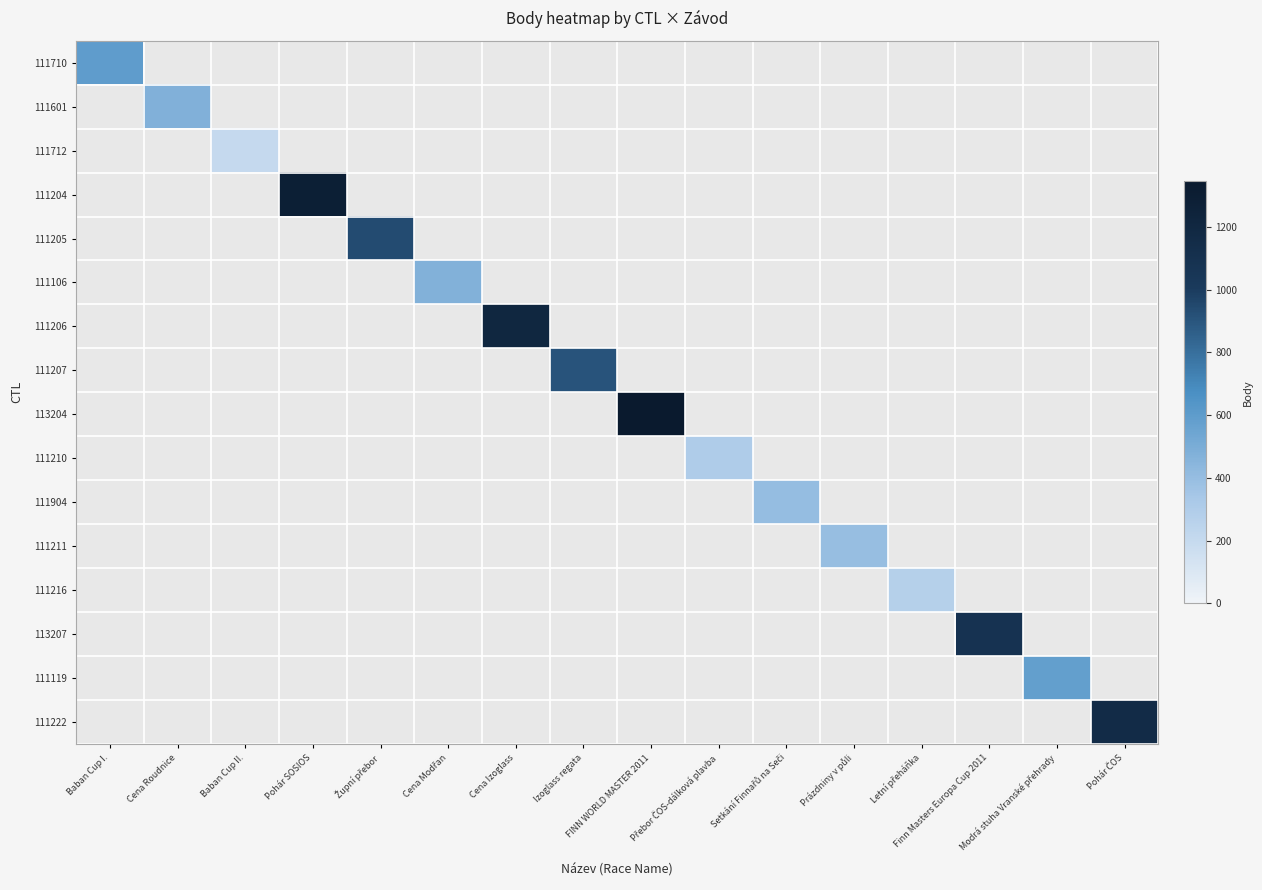

At Cena Modřan, list the series in order from smallest to largest.

111710, 111601, 111712, 111204, 111205, 111106, 111206, 111207, 113204, 111210, 111904, 111211, 111216, 113207, 111119, 111222